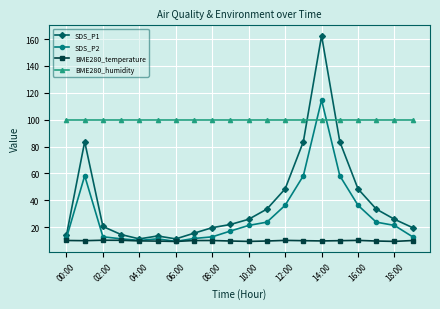

Is this an area chart (filled region under the line)?

No